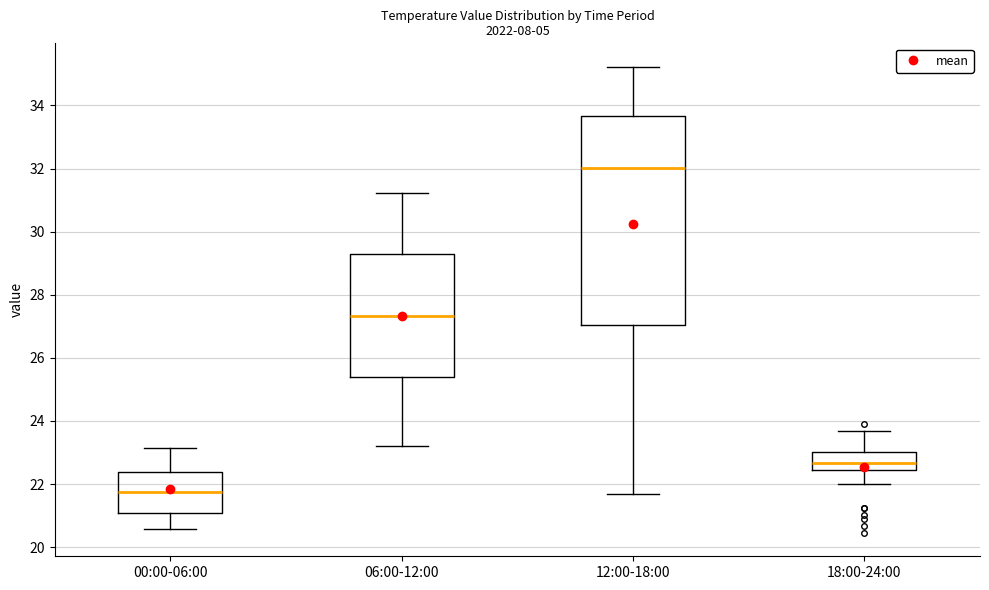

Which box is the tallest, from its lower edge to its upper edge?

12:00-18:00